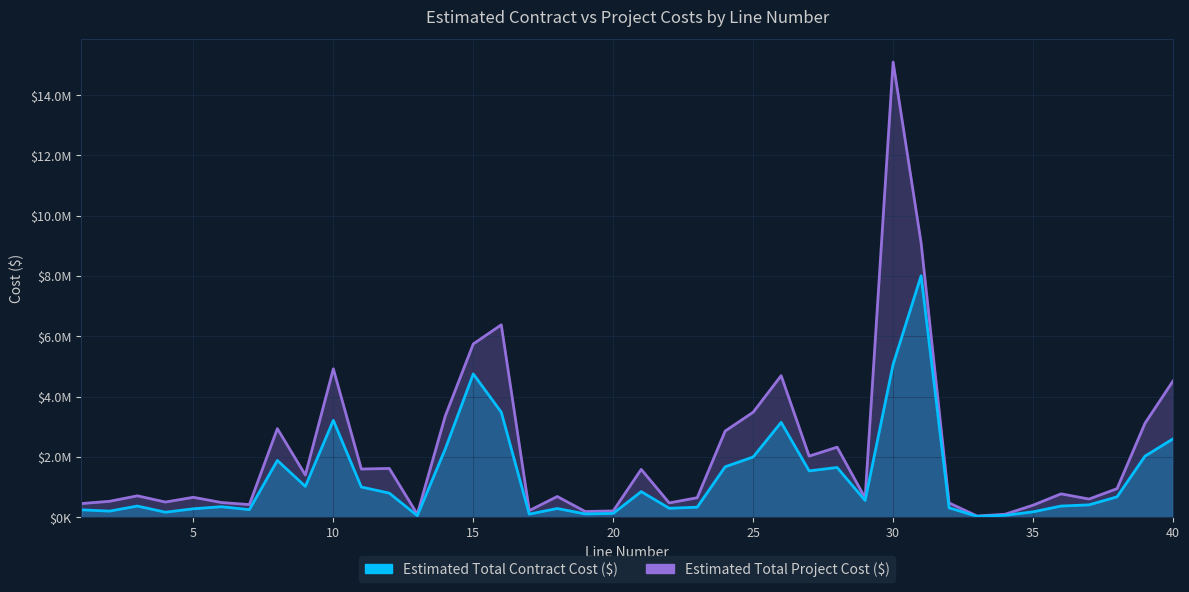

The value of Estimated Total Project Cost ($) at 30 is 15100000.0. True or false?

True